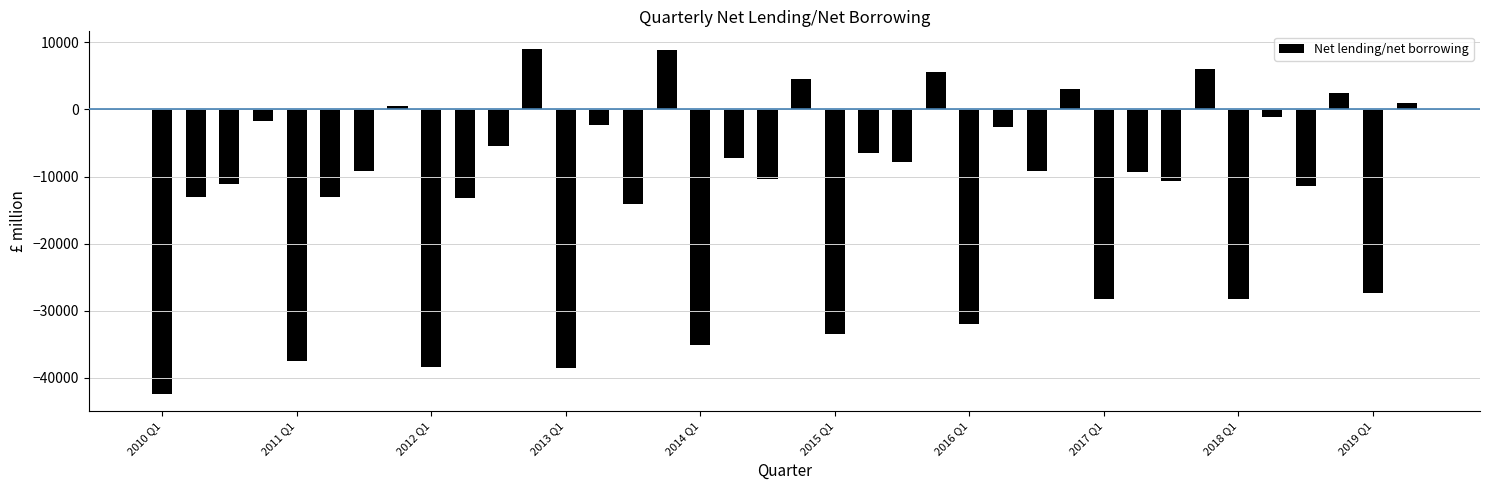

How many values exceed -9216?

18